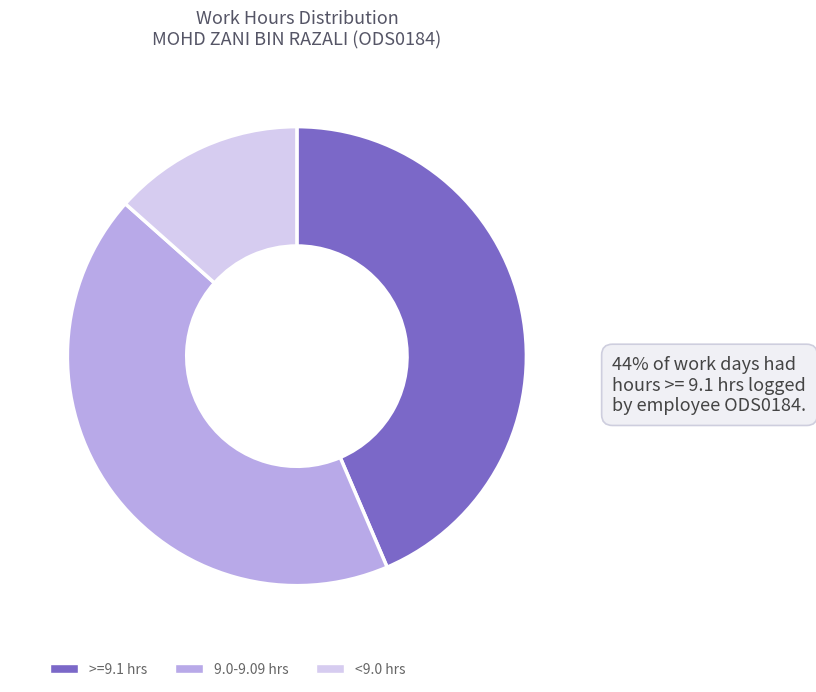

Is >=9.1 hrs the majority of the pie?

No